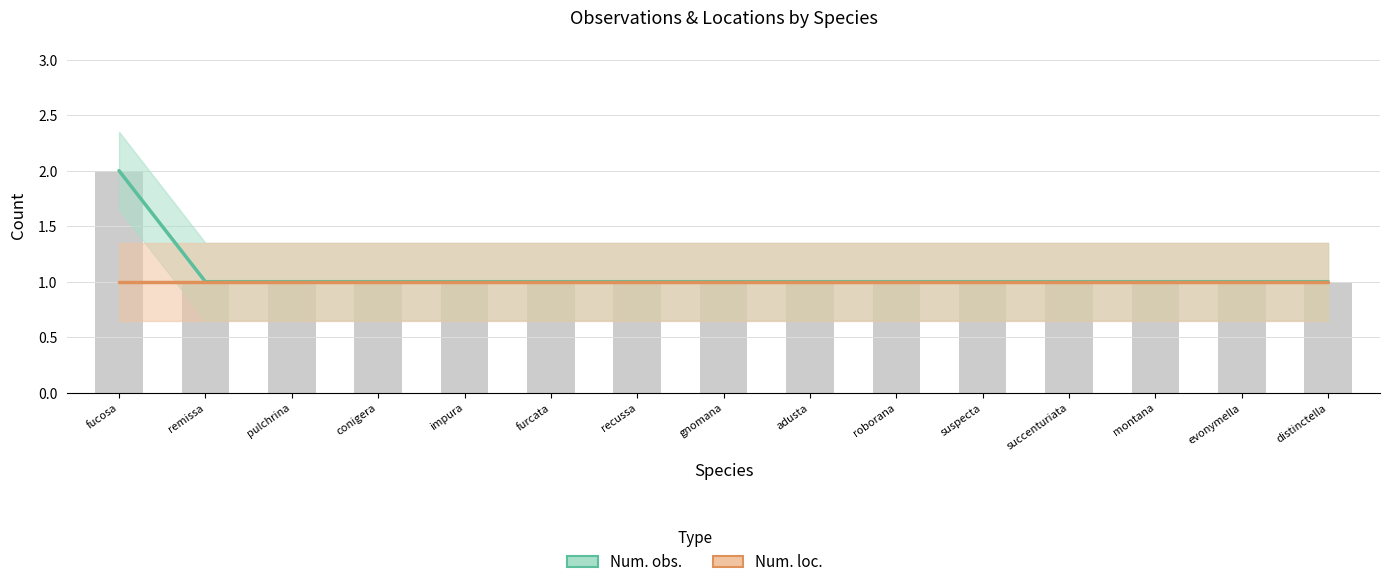

What is the sum of all Num. loc. values?

15